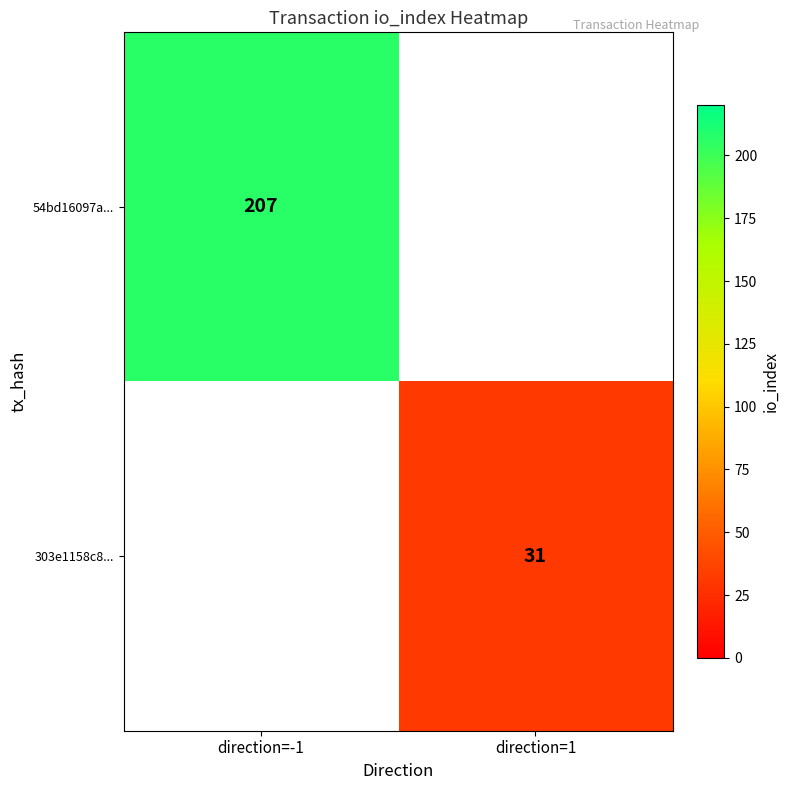

What is the maximum value shown in the chart?

207.0